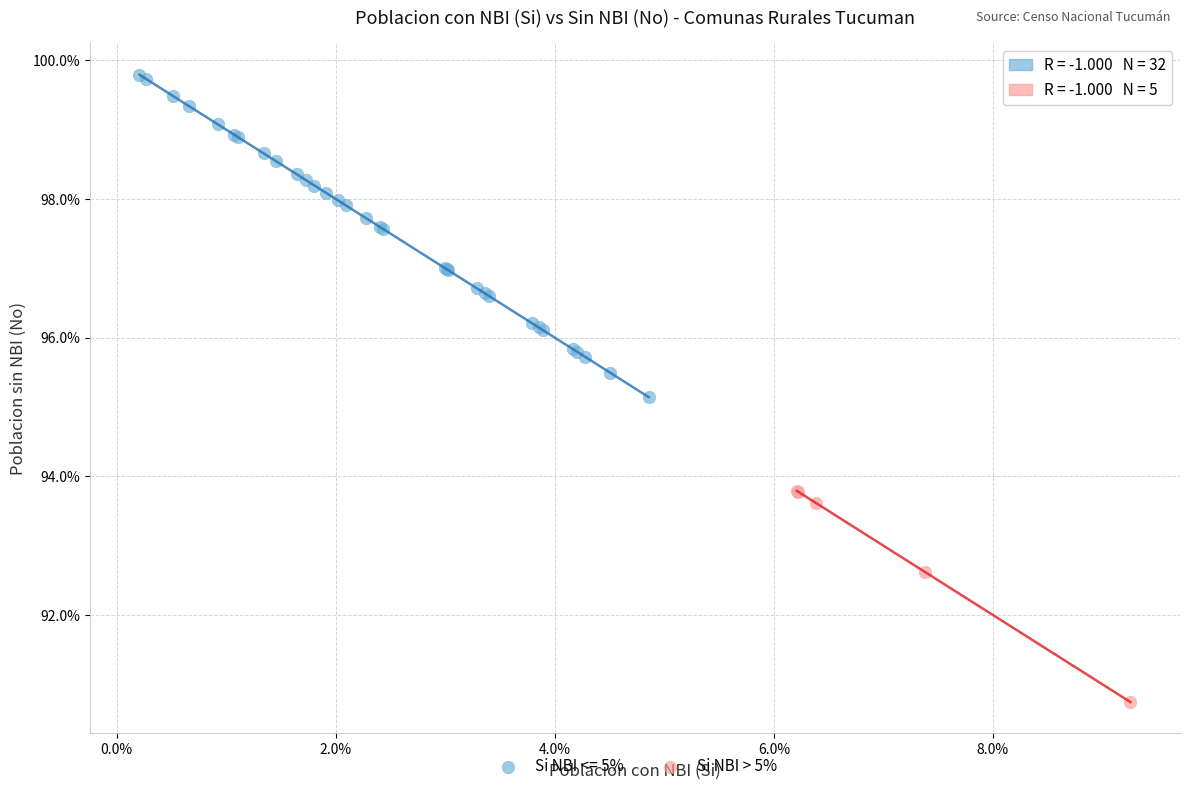

Which series contains the highest Y value?

Si NBI <= 5%